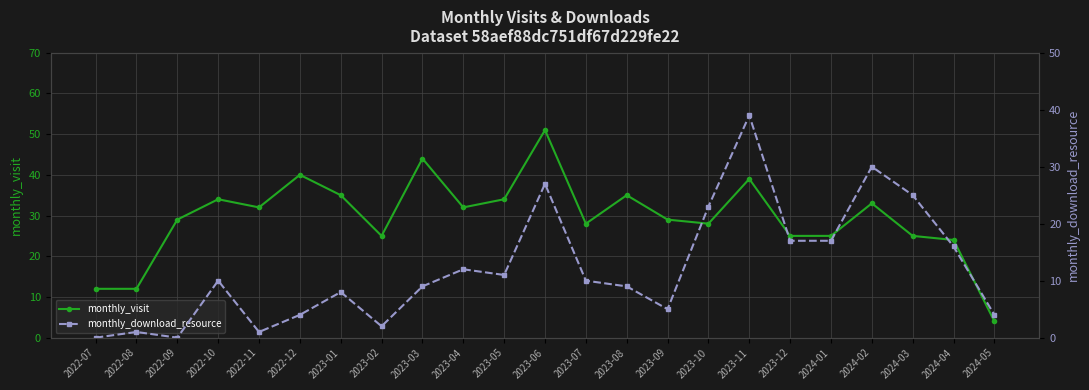

What is the label of the 9th point from the right?

2023-09